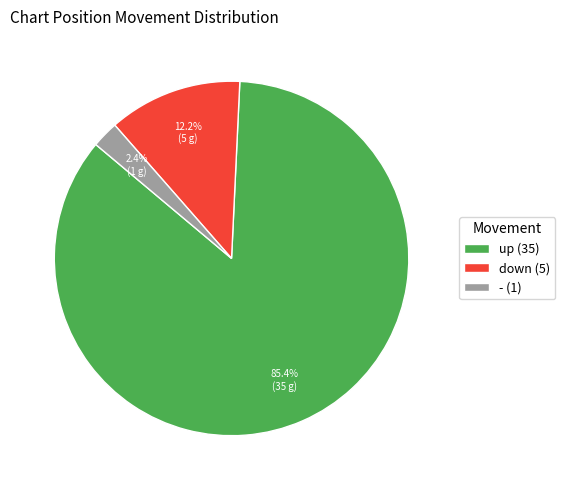

How many slices are in this pie chart?

3